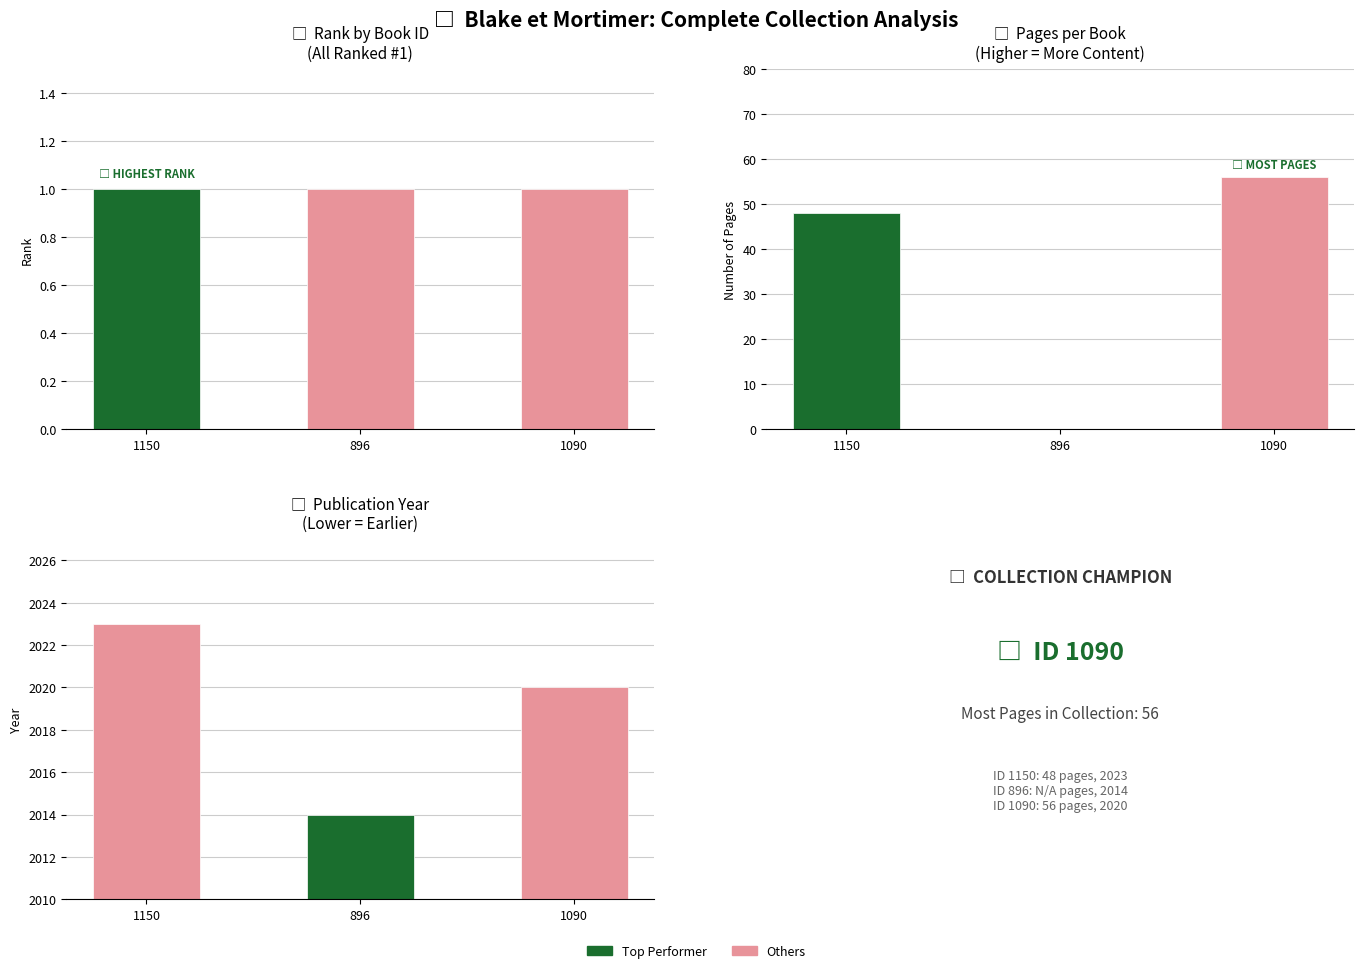

Where is year nearest to the value 2018?

1090